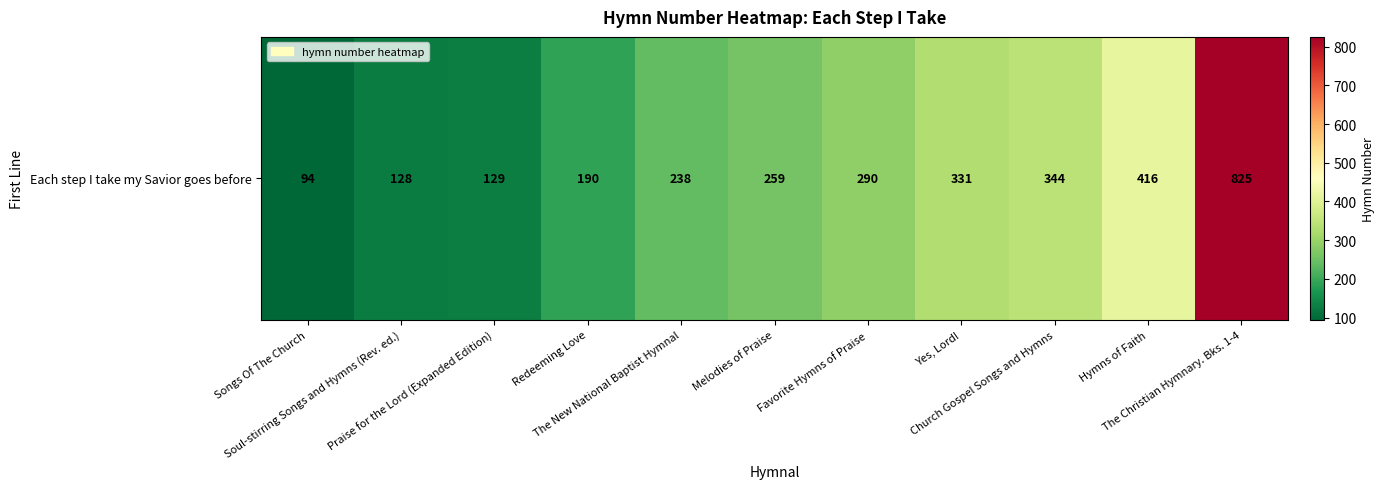

What is the smallest value displayed?

94